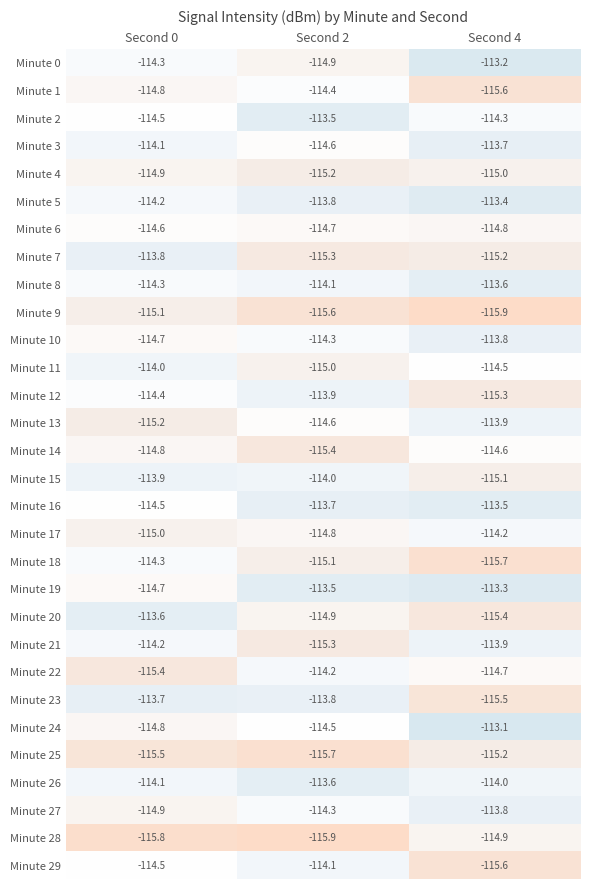

Which series has the largest total across all categories?

Minute 5